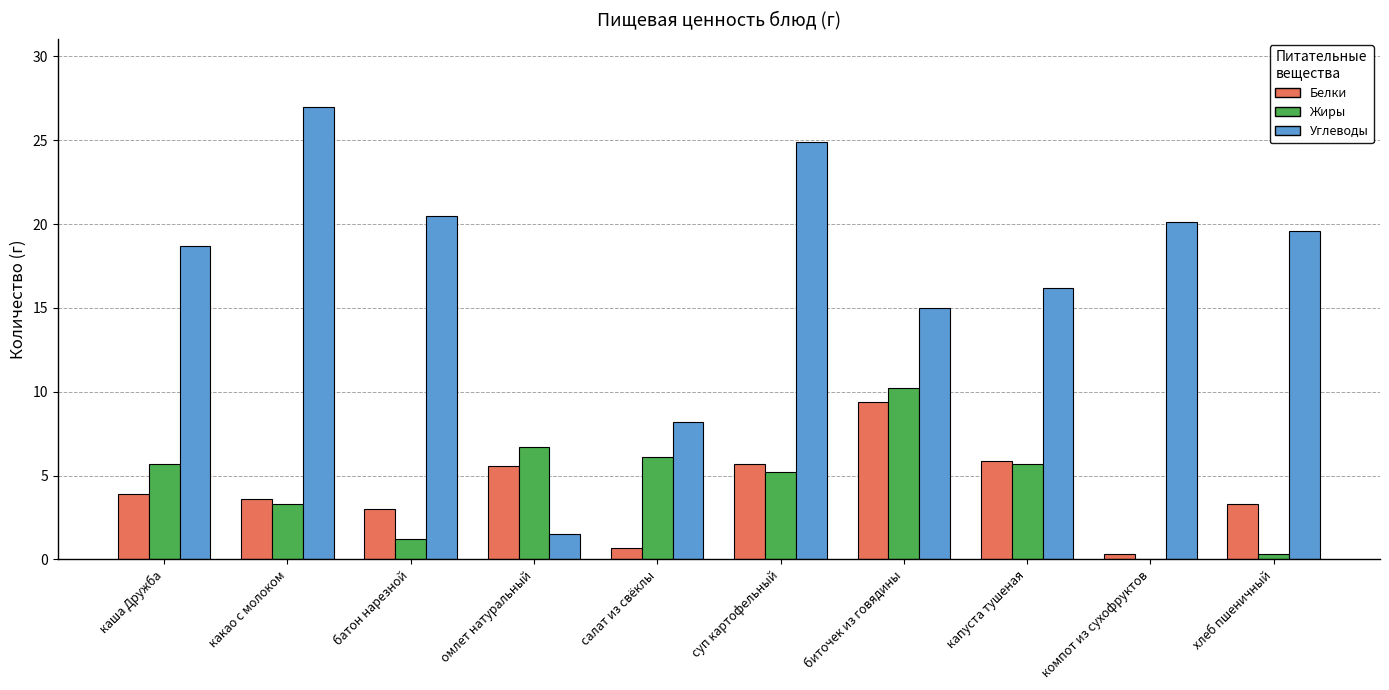

What is the sum of the Углеводы values at салат из свёклы and биточек из говядины?

23.2